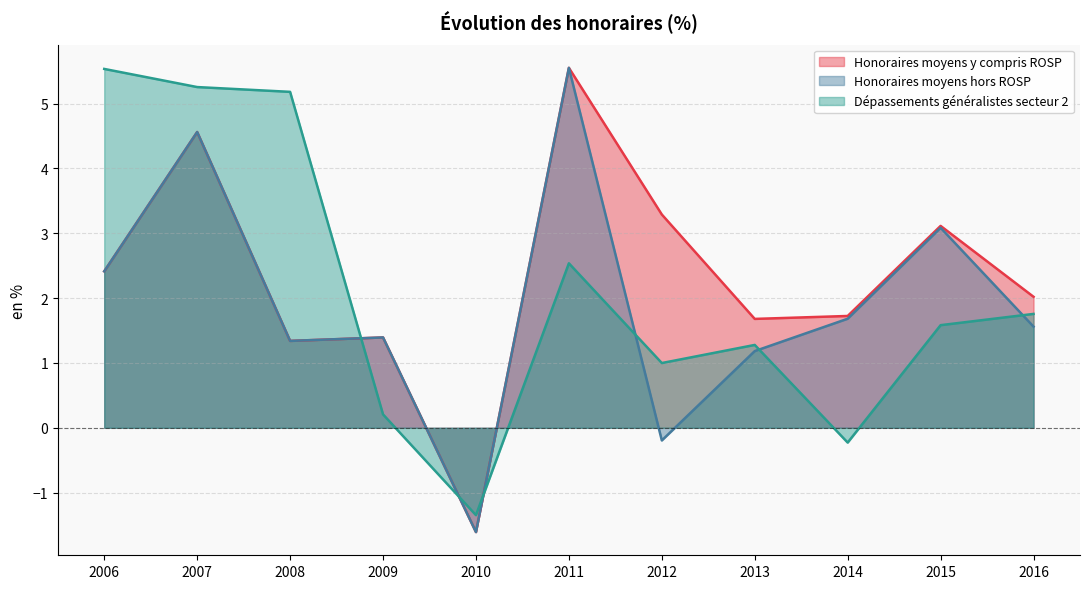

Is it true that Honoraires moyens hors ROSP equals 2.2 at 2016?

False